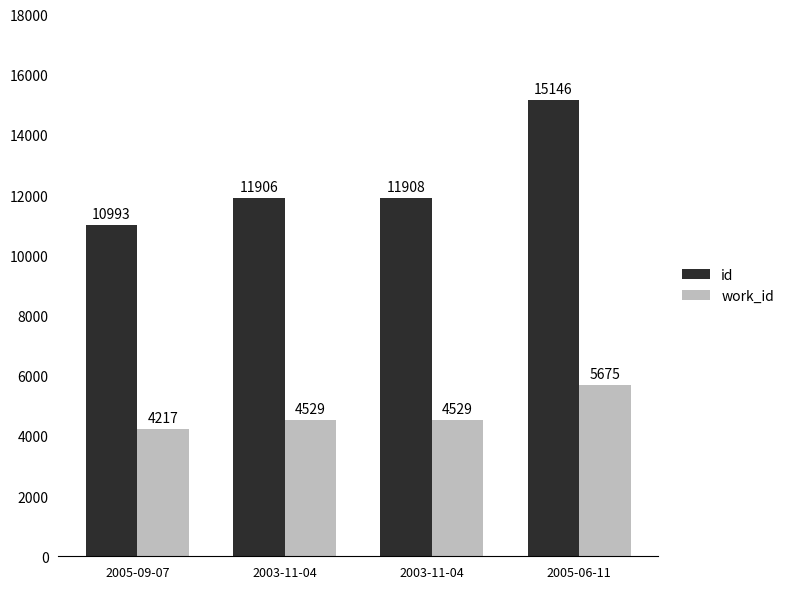

Which category has the highest value in the id series?

2005-06-11